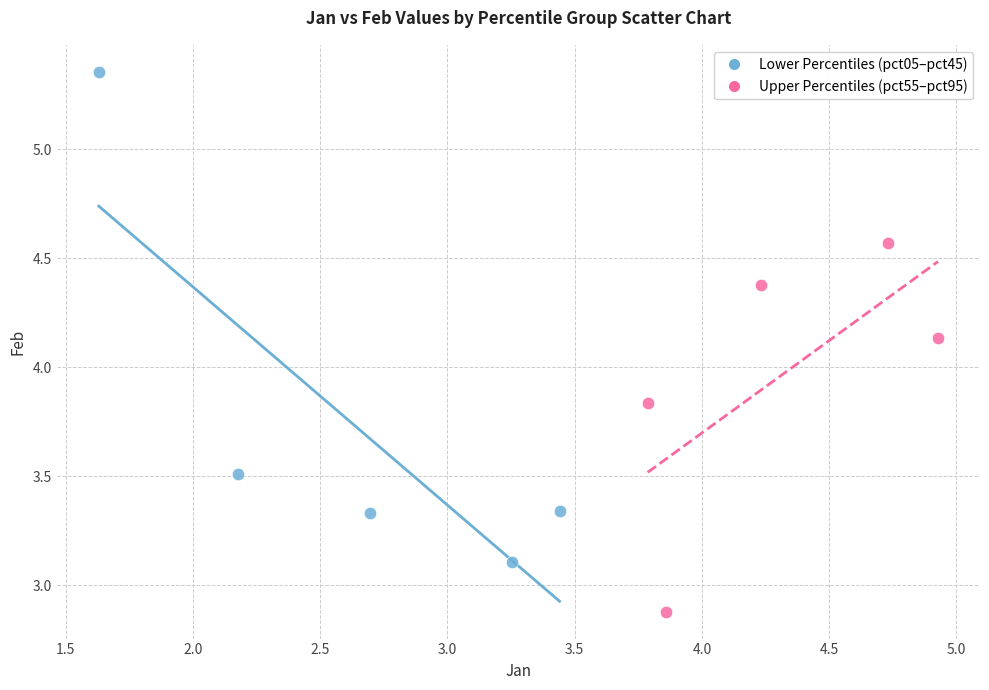

Which series contains the lowest Y value?

Upper Percentiles (pct55–pct95)